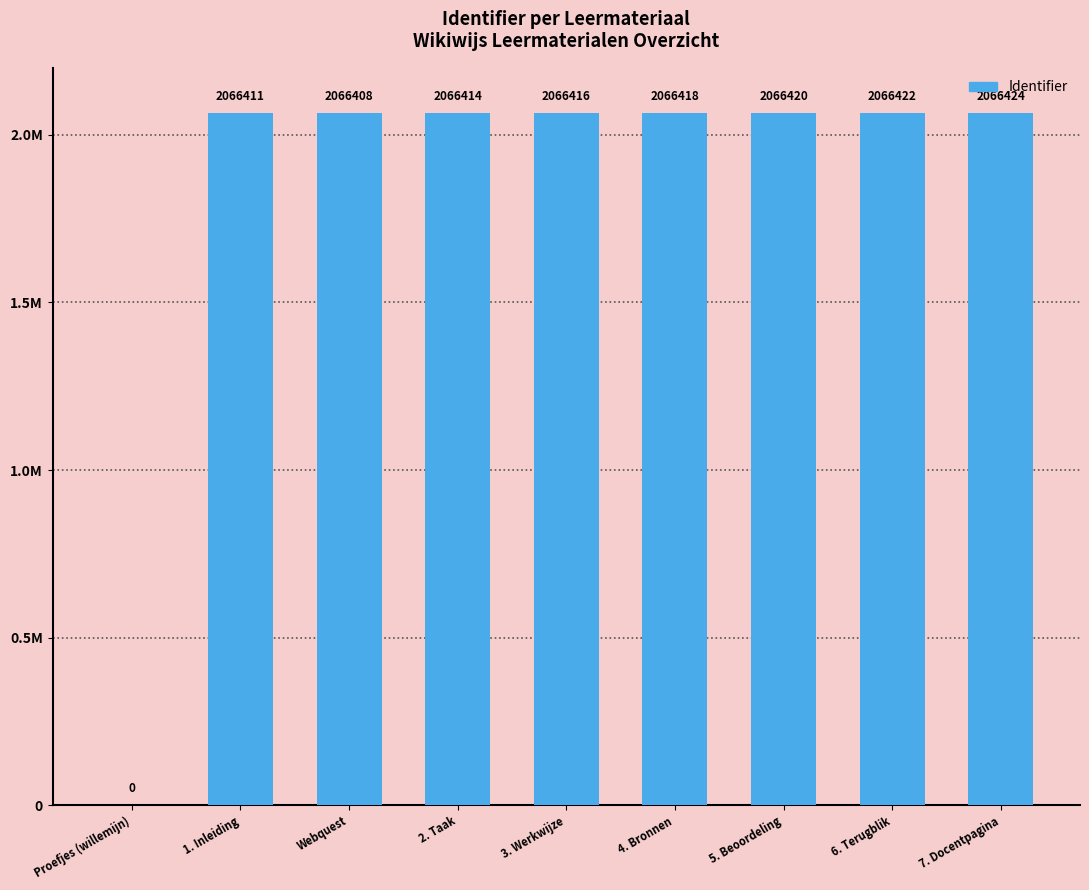

Are the bars horizontal?

No